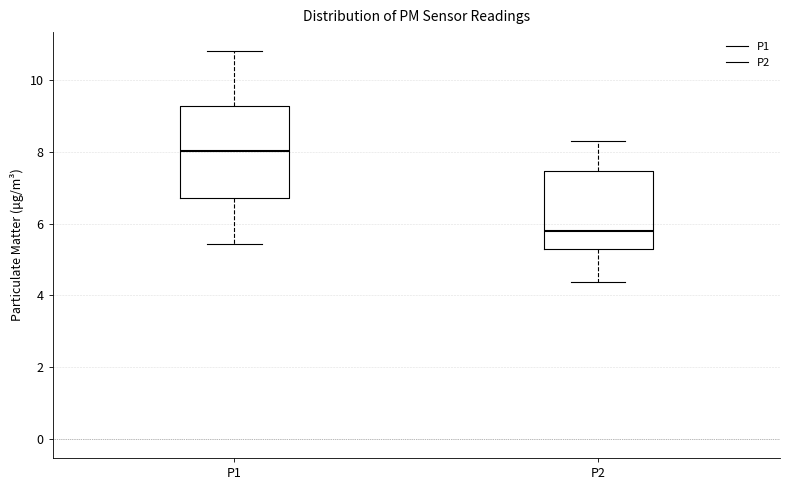

Which box is the tallest, from its lower edge to its upper edge?

P1